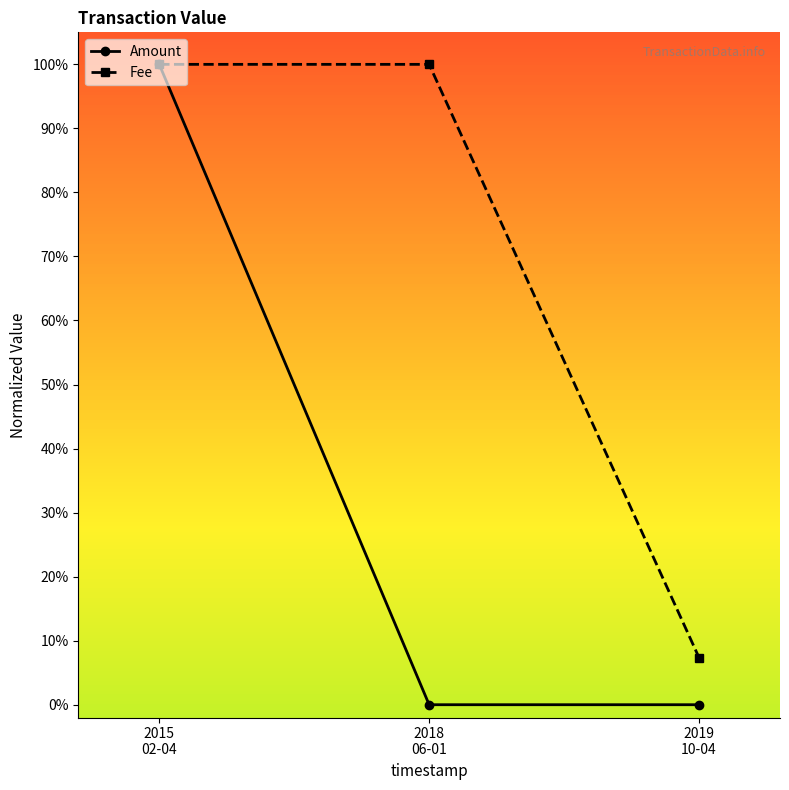

Is the value of Fee at 2018
06-01 greater than the value of Amount at 2019
10-04?

Yes